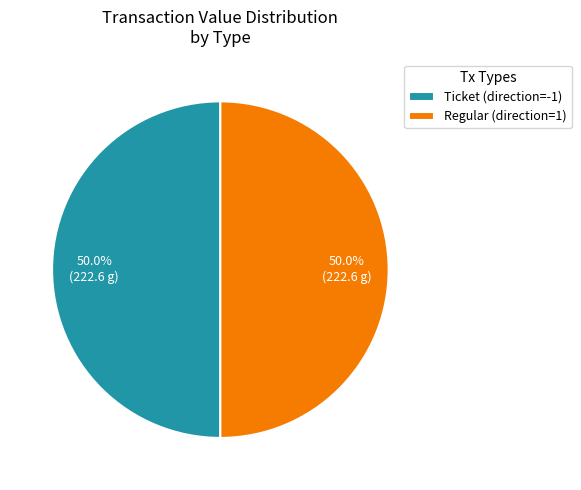

What is the ratio of the value at Ticket (direction=-1) to the value at Regular (direction=1)?

1.0